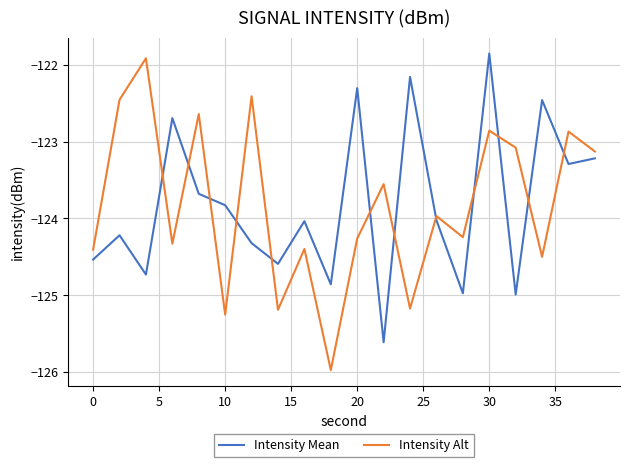

True or false: Intensity Alt and Intensity Mean cross at least once.

True